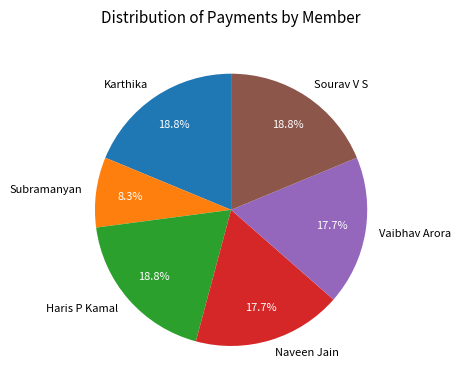

Which slice is the smallest?

Subramanyan